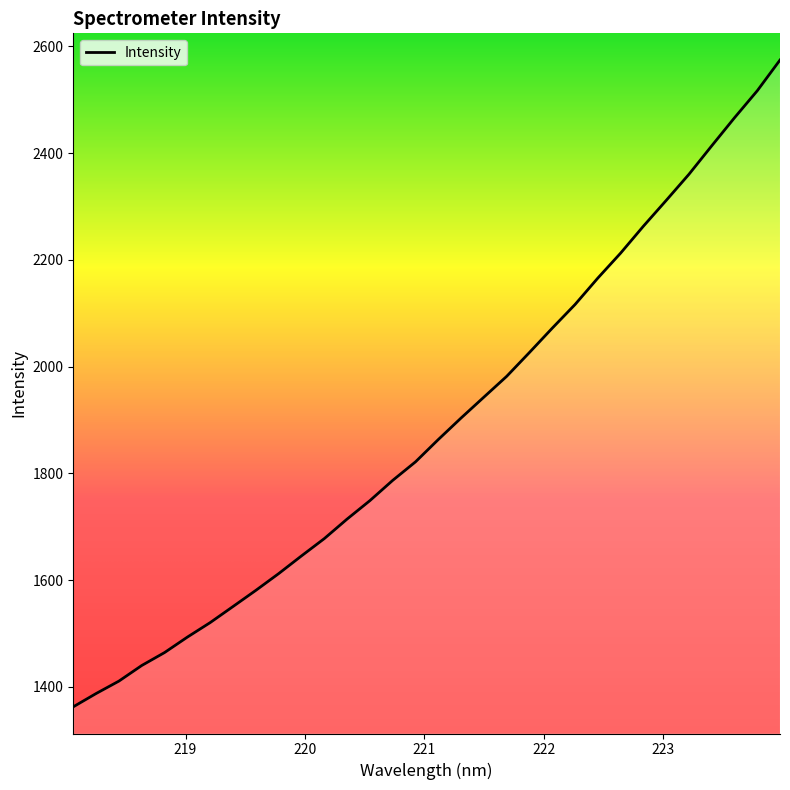

What is the greatest value displayed?

2574.4